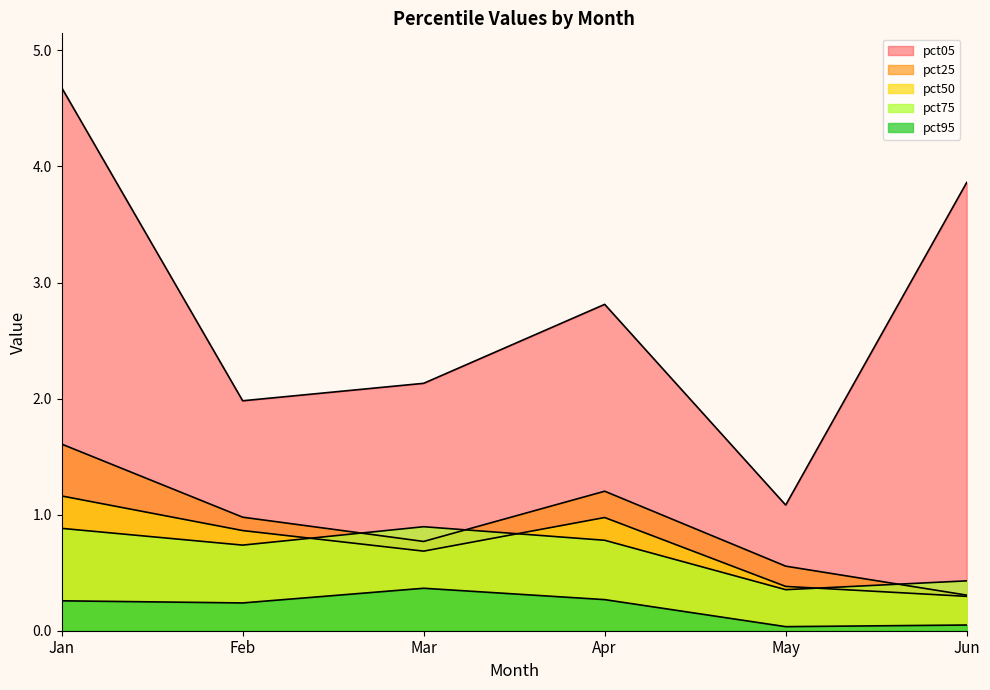

True or false: pct50 and pct05 intersect in this chart.

False